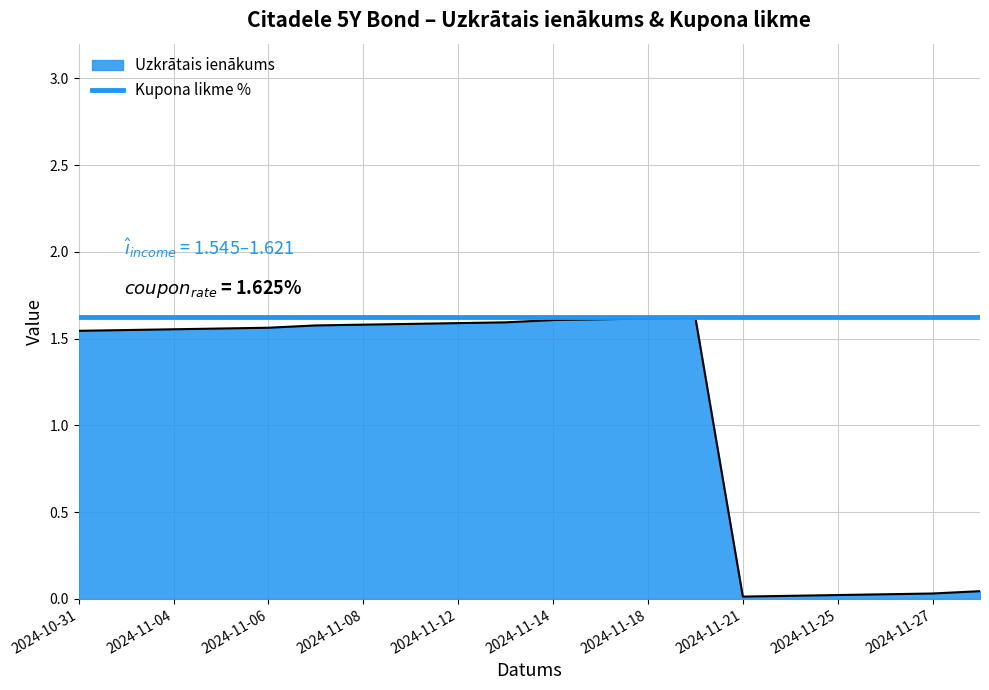

How many interior local peaks (higher than both neighbors) does the data have?

1